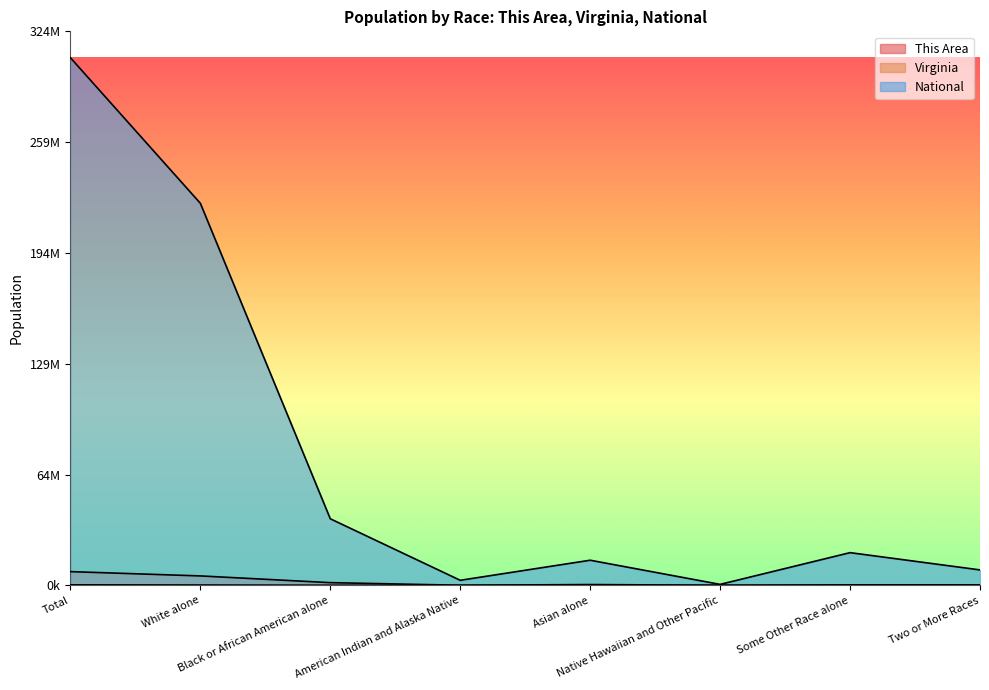

True or false: This Area and National cross at least once.

False